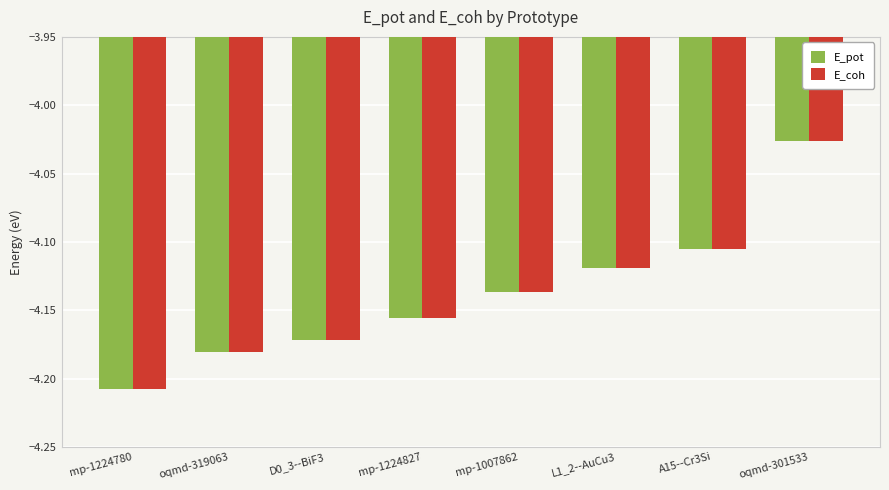

Which series has the widest spread of values?

E_pot